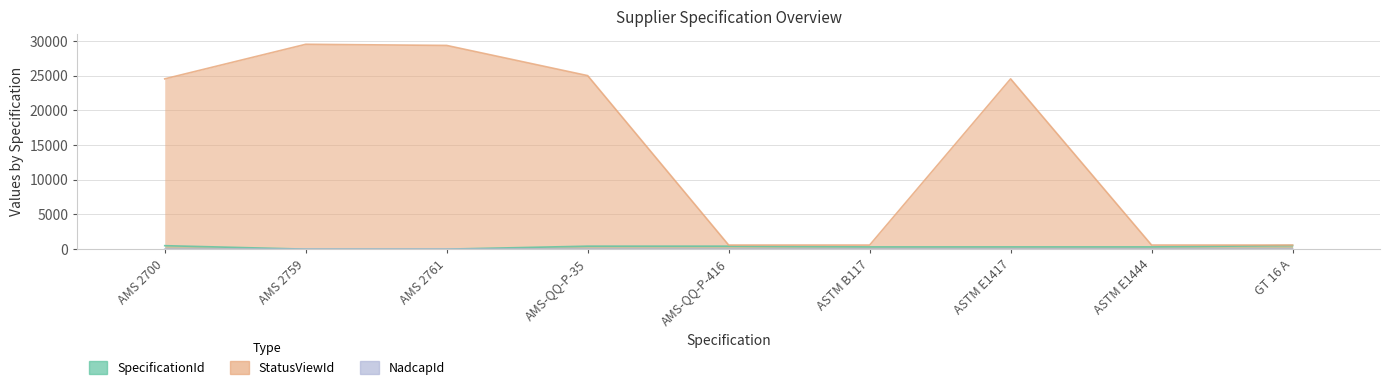

Where is SpecificationId nearest to the value 258?

ASTM B117